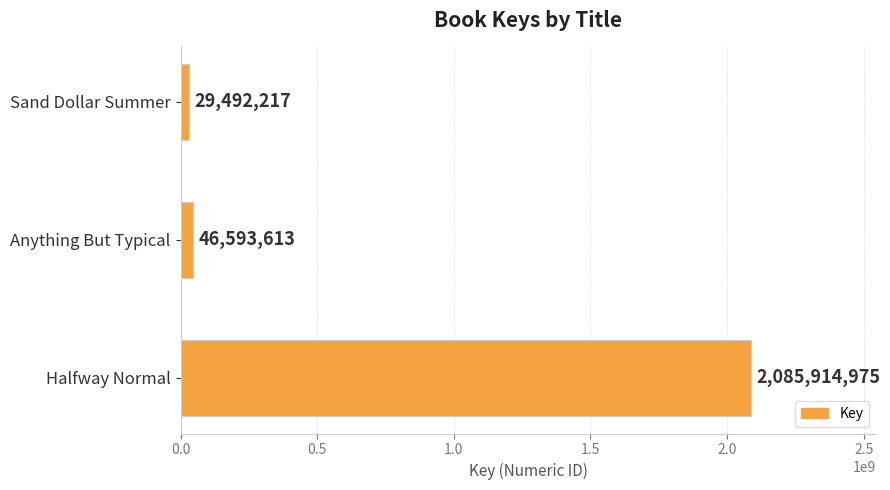

What is the maximum value shown in the chart?

2085914975